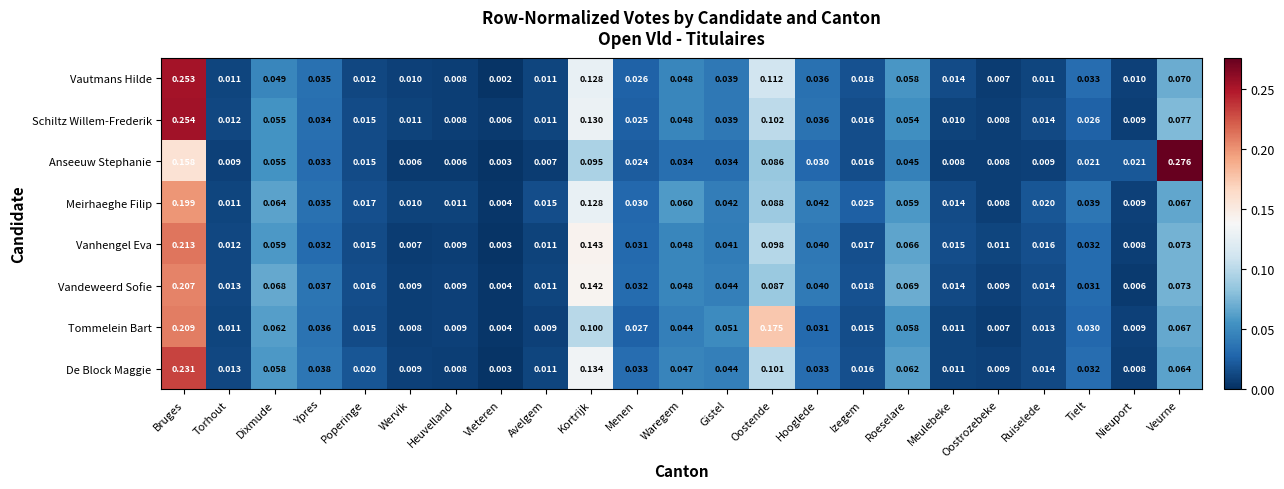

Rank the series by their maximum value, from highest to lowest.

Anseeuw Stephanie, Schiltz Willem-Frederik, Vautmans Hilde, De Block Maggie, Vanhengel Eva, Tommelein Bart, Vandeweerd Sofie, Meirhaeghe Filip